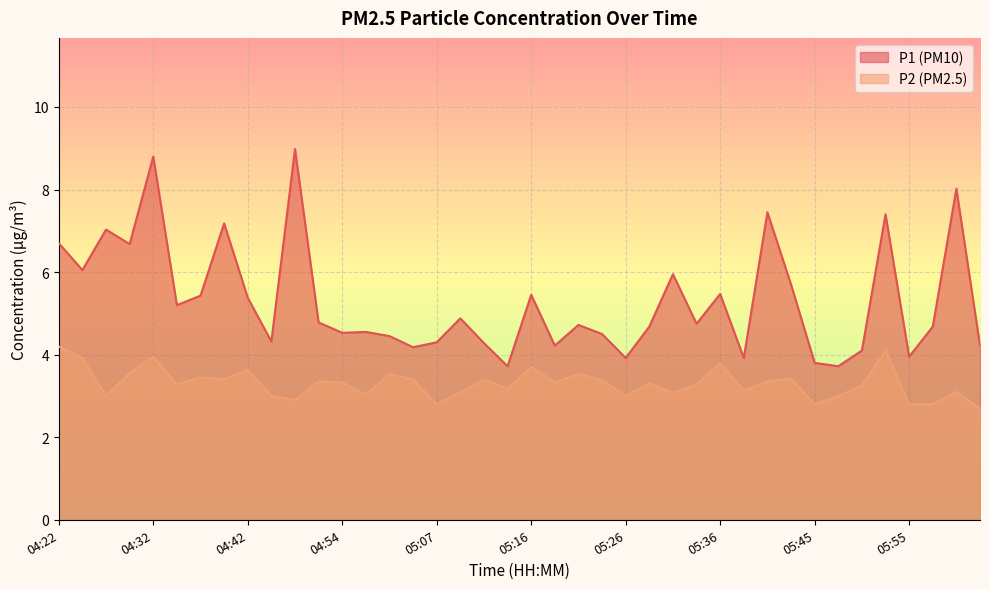

True or false: P2 has a value of 3.3 at 04:54.

True